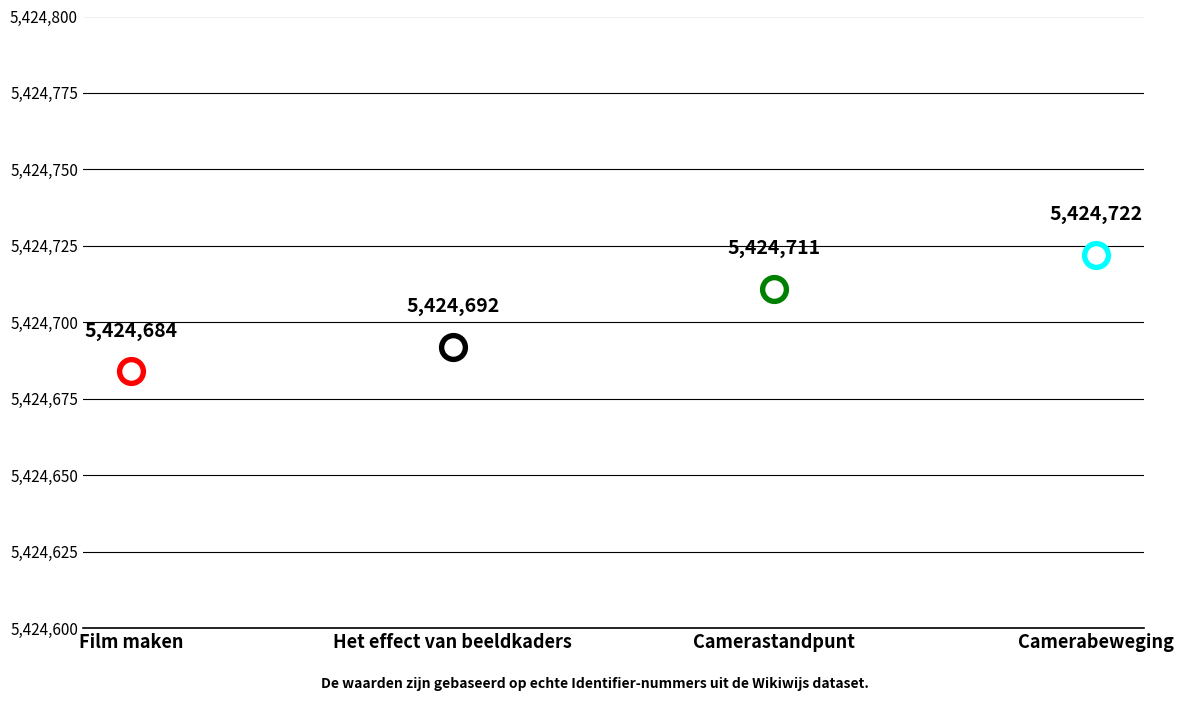

Between Camerabeweging and Film maken, which is larger?

Camerabeweging